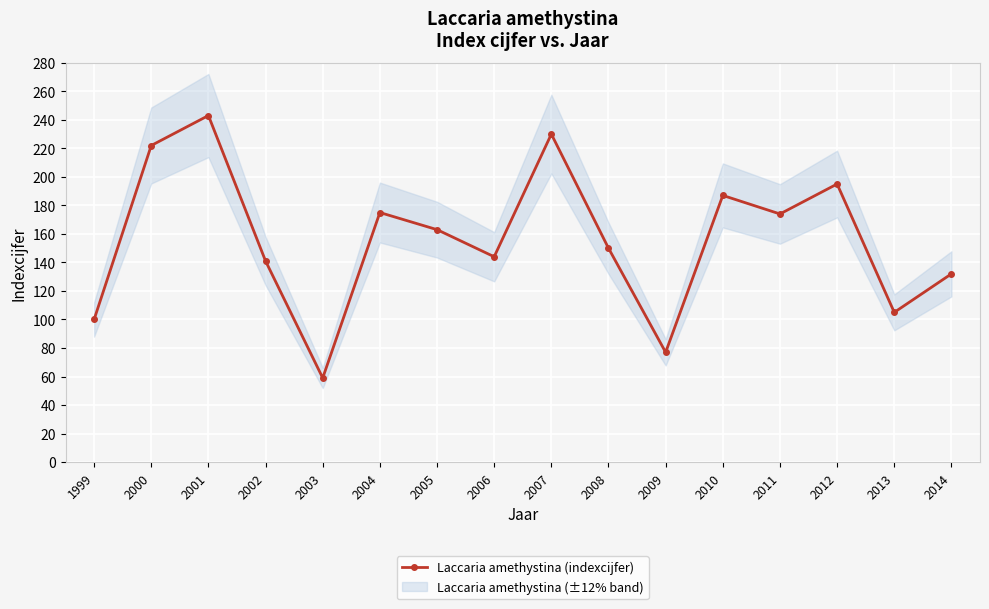

The chart shows a value of 77 at 2009. True or false?

True